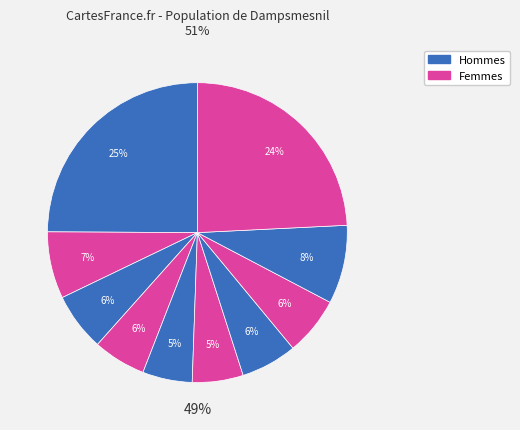

The pct95 slice represents 24% of the pie. True or false?

True